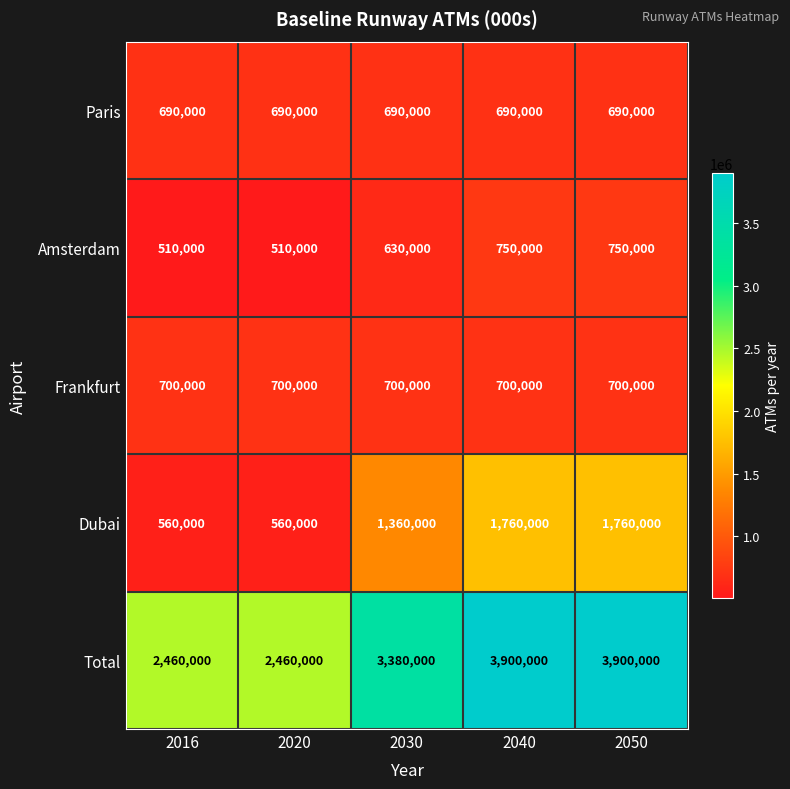

Reading left to right, what are all the values shown in this chart?

Paris: 690000	690000	690000	690000	690000
Amsterdam: 510000	510000	630000	750000	750000
Frankfurt: 700000	700000	700000	700000	700000
Dubai: 560000	560000	1360000	1760000	1760000
Total: 2460000	2460000	3380000	3900000	3900000